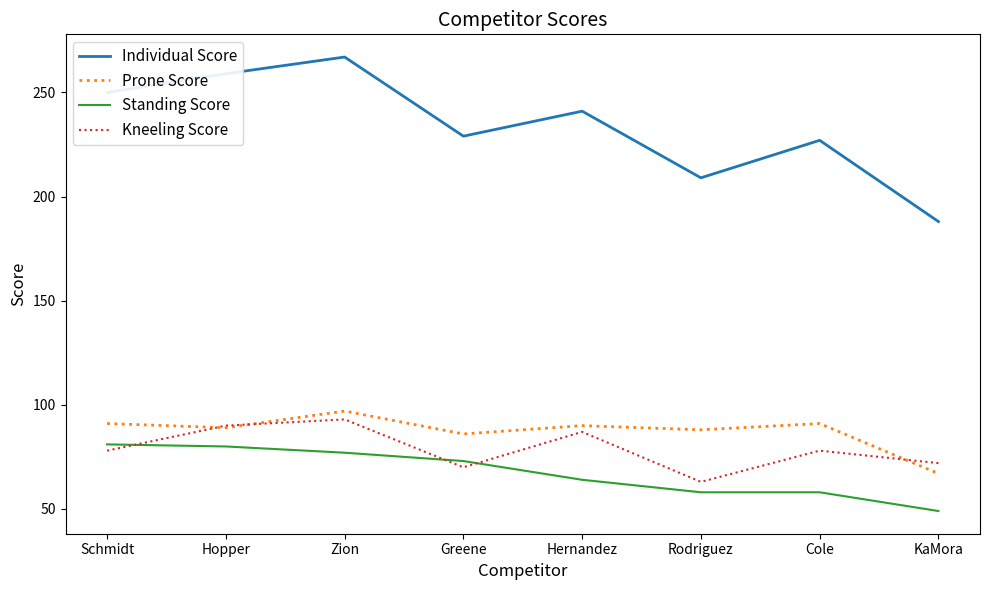

True or false: Prone Score has more than 2 points higher than both neighbors.

True